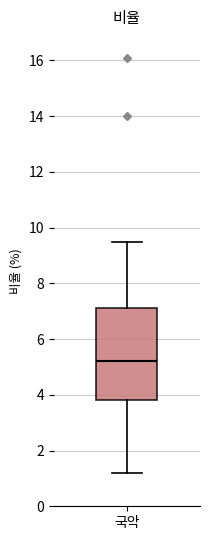

Where does the lower whisker of the box for 국악 end on the y-axis? The values are not printed on the chart, so give them approximately, as read against the axis.

1.2